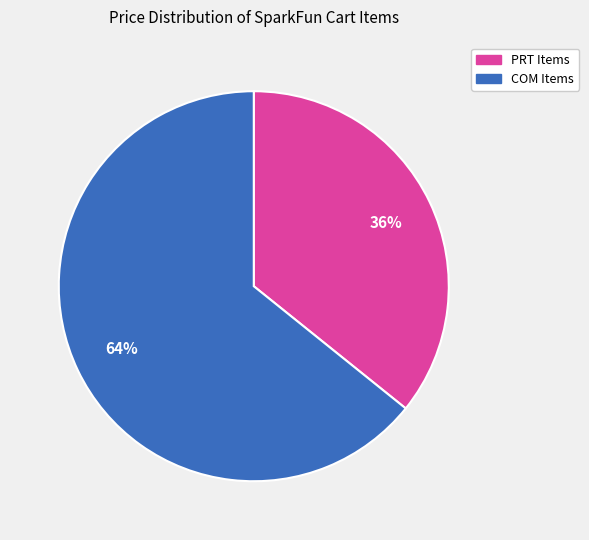

Is there any slice that represents more than half of the pie?

Yes